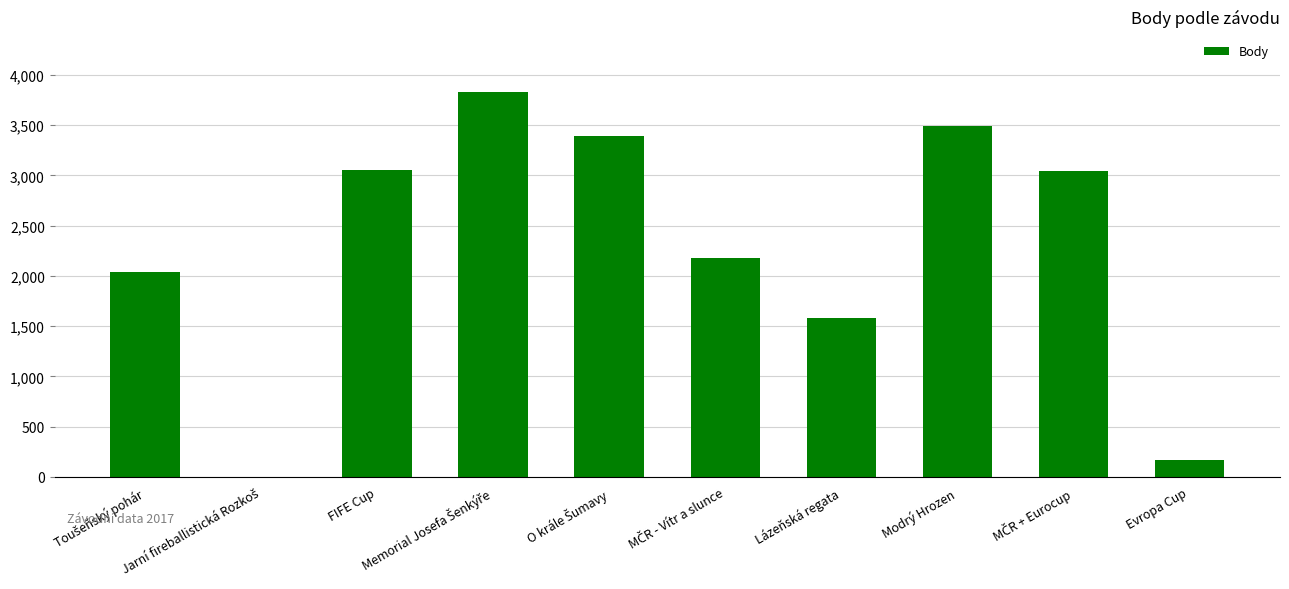

Reading left to right, what are all the values shown in this chart?

2042	0	3058	3831	3390	2183	1581	3493	3040	172